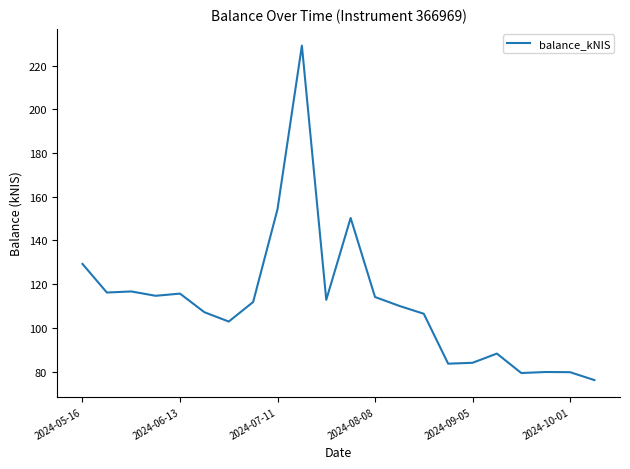

What is the maximum value shown in the chart?

229.2